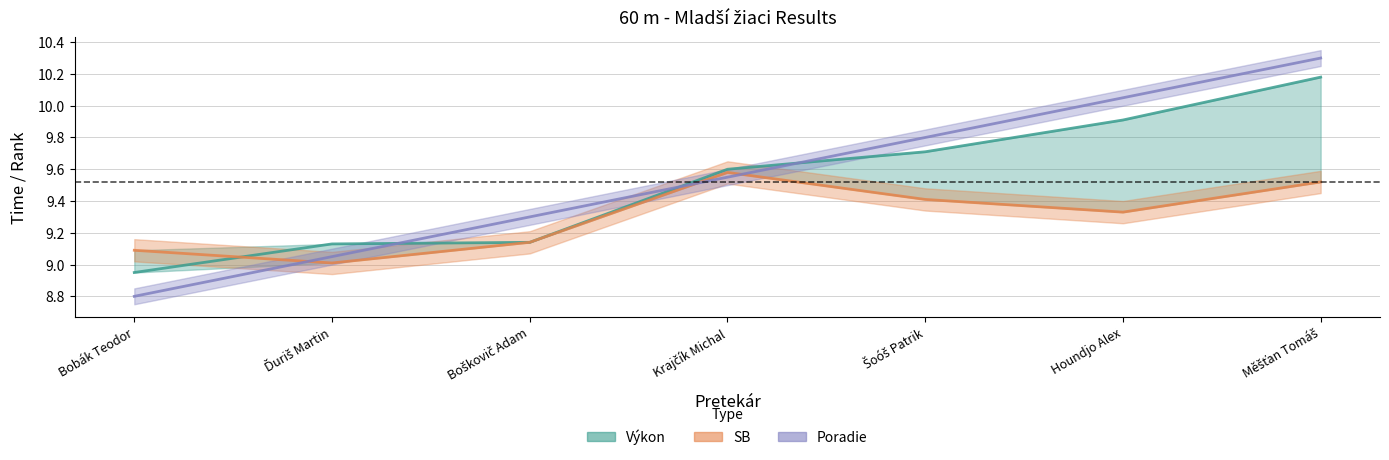

Does the chart display data point markers on the line(s)?

No